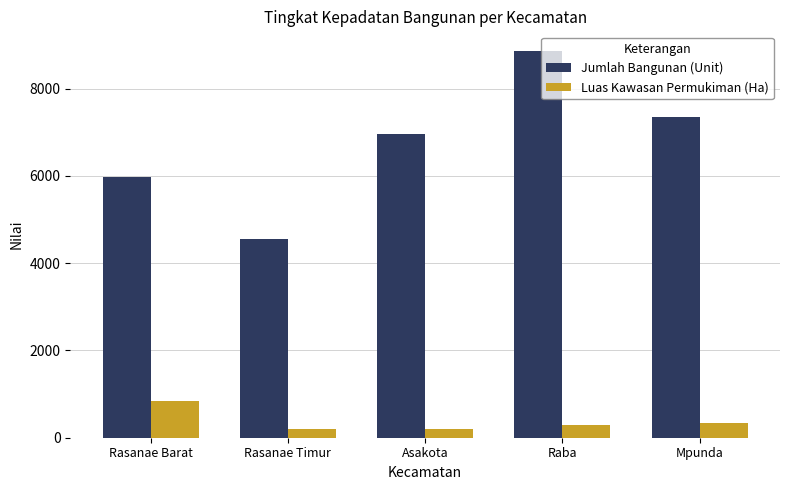

At how many categories does at least one series exceed 622?

5